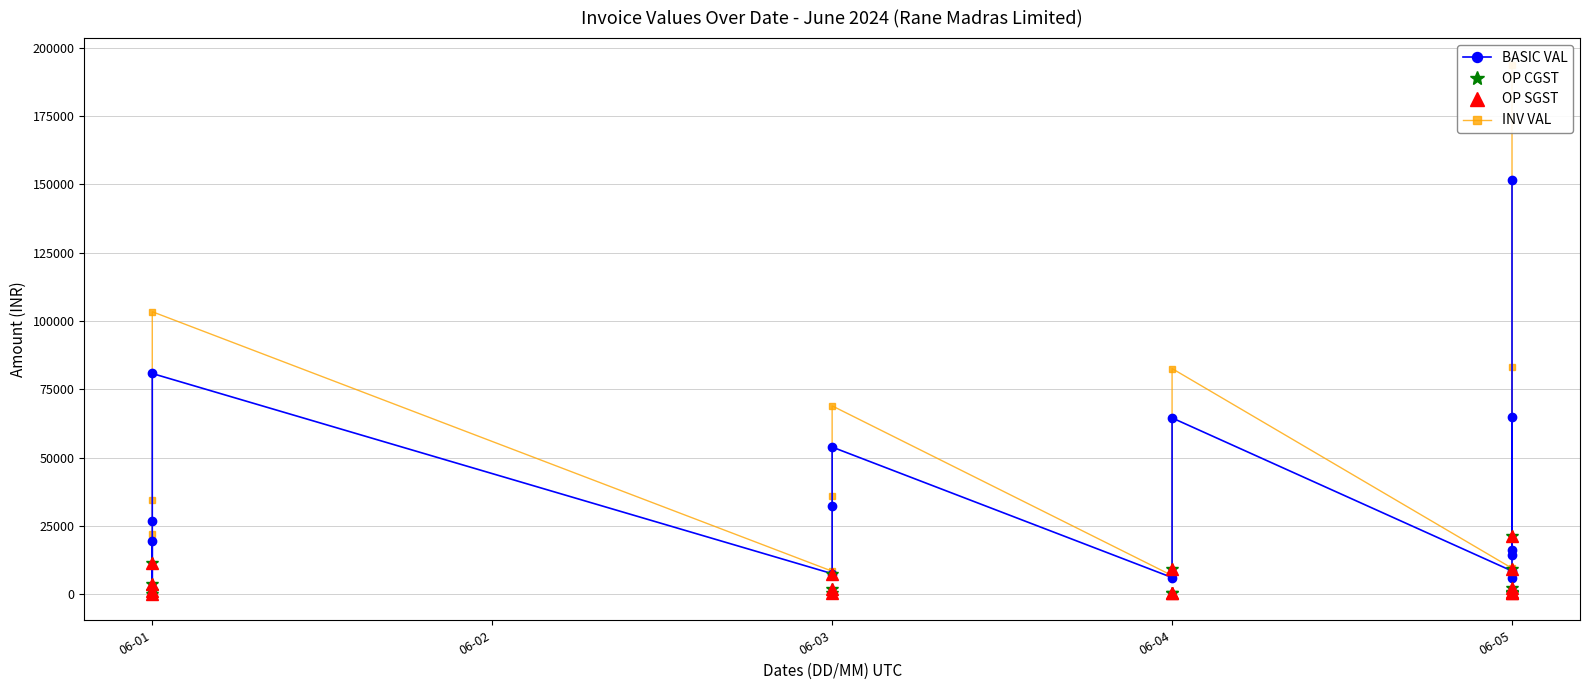

Which series changed the most between 06-01 and 06-05?

INV VAL